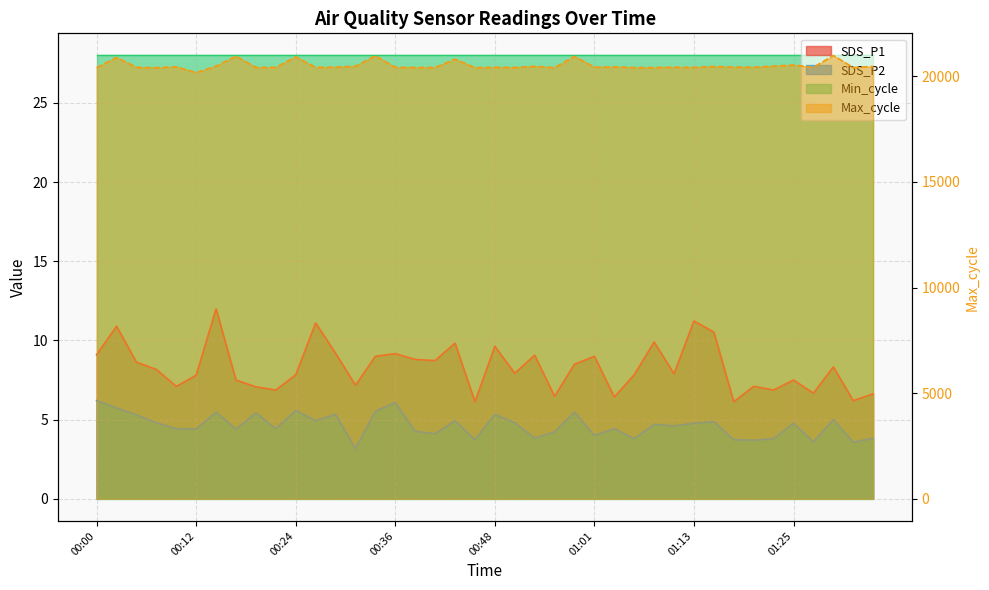

Which has a higher value, 00:24 or 00:48?

00:48